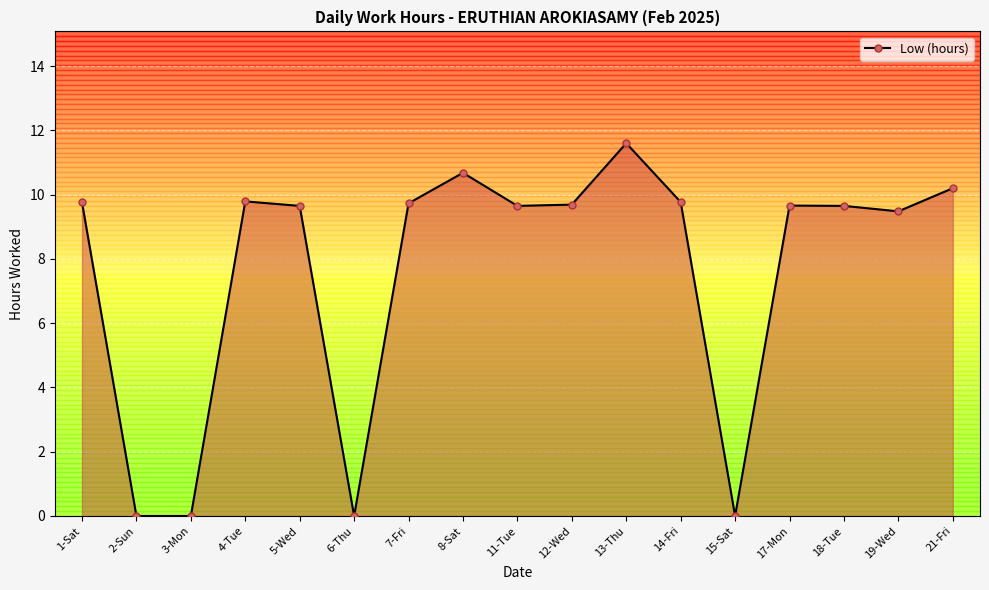

How many lines are shown in the chart?

1